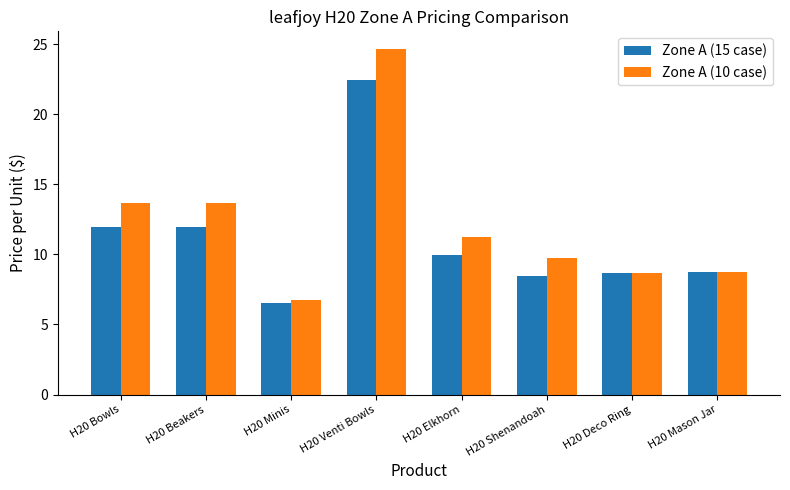

The value of Zone A (10 case) at H20 Bowls is 13.6. True or false?

True